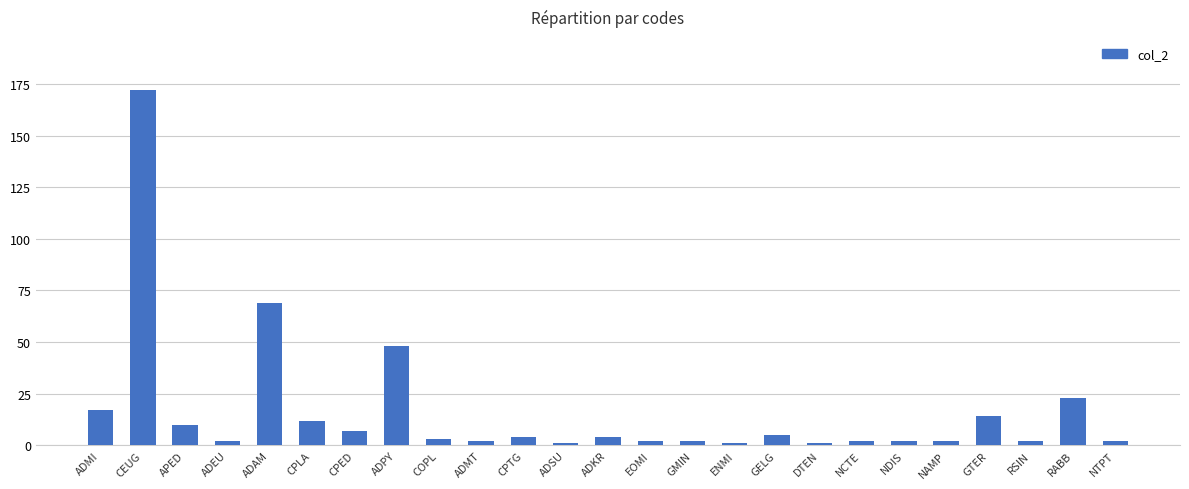

True or false: the data shows 12 at CPLA.

True